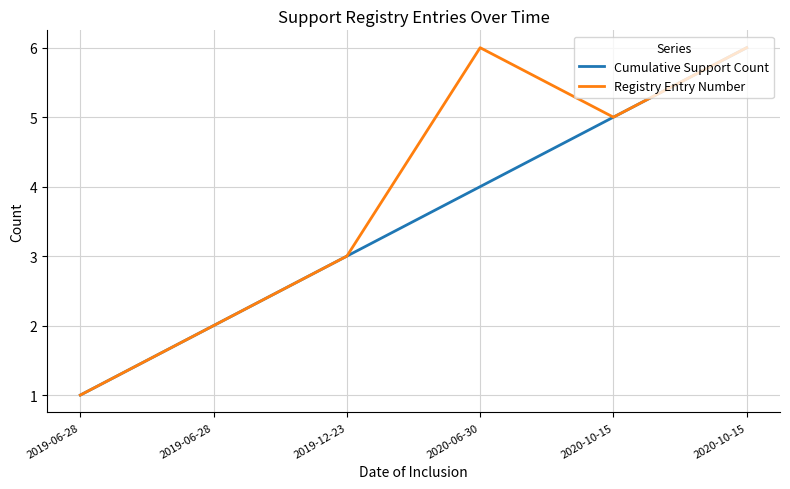

Which series has the widest spread of values?

Cumulative Support Count